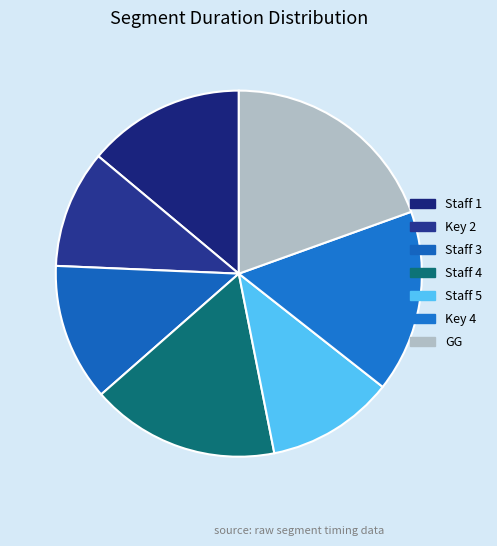

Combined, what portion of the pie is Staff 3 and Staff 4?

28.8%